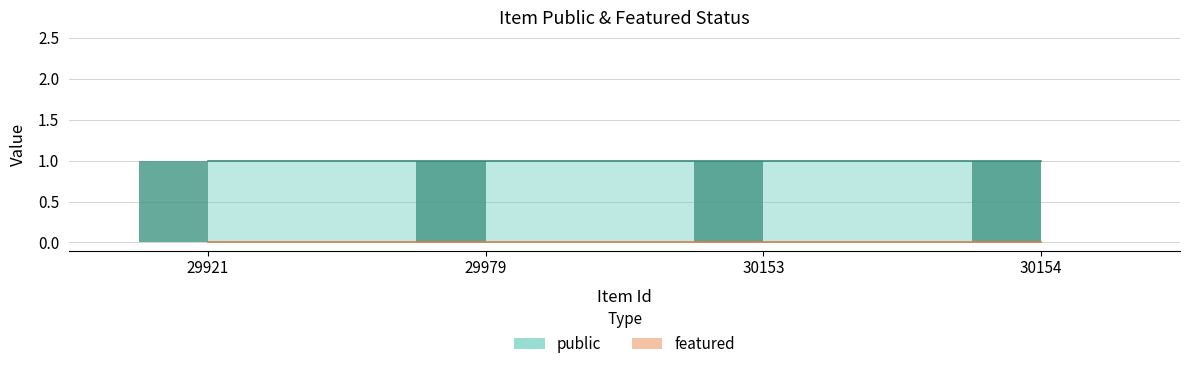

The value of featured at 29921 is 0. True or false?

True